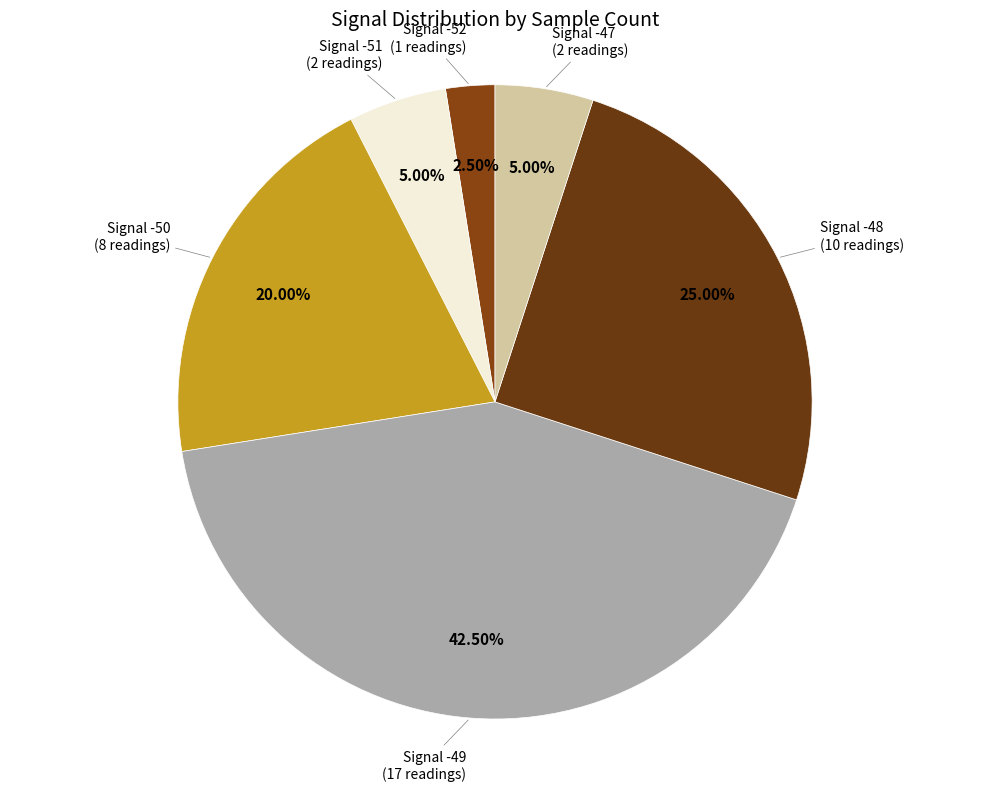

Count the number of slices in the pie.

6